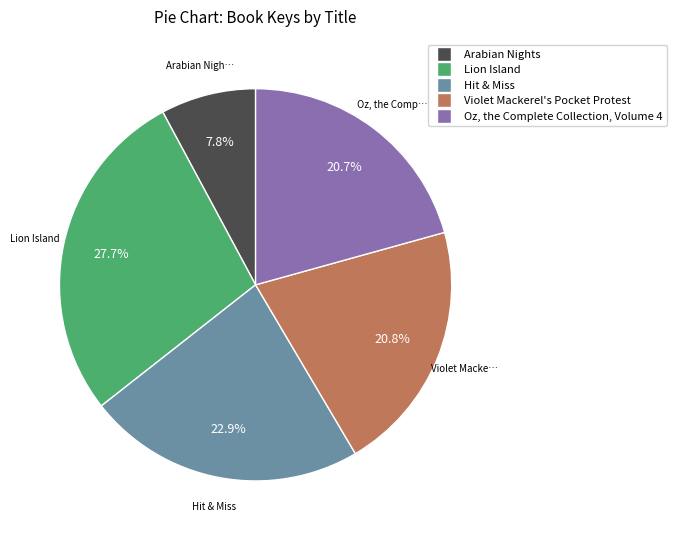

How much of the chart is everything except Hit & Miss?

77.1%